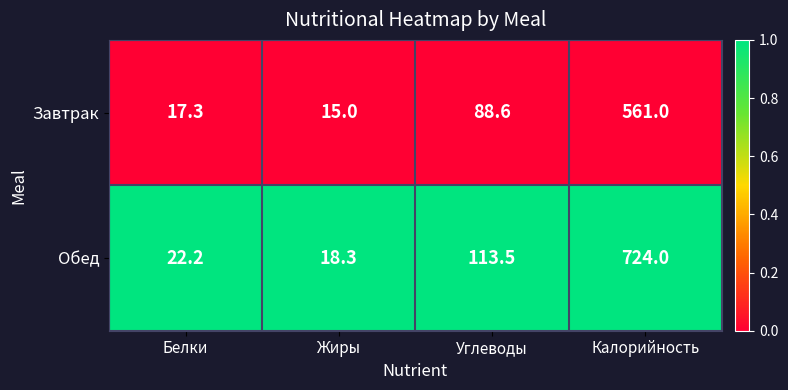

Reading left to right, list all the values displayed in this chart.

Завтрак: Белки=17.3	Жиры=15.0	Углеводы=88.6	Калорийность=561.0
Обед: Белки=22.2	Жиры=18.3	Углеводы=113.5	Калорийность=724.0